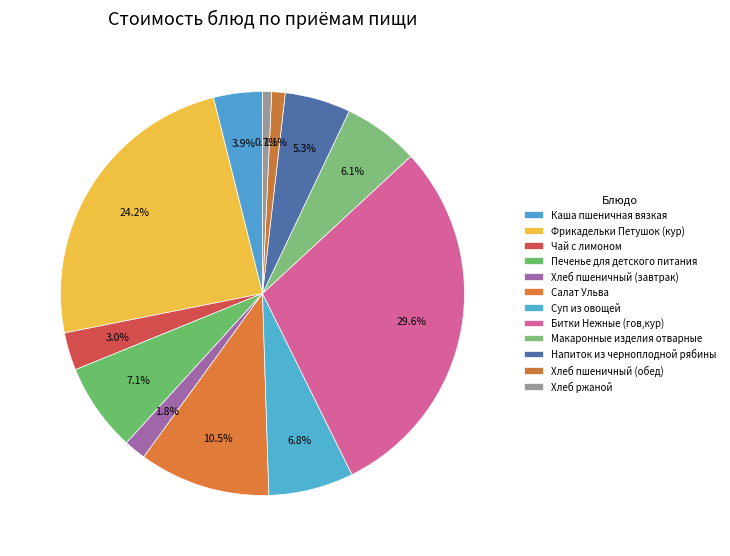

Do Чай с лимоном and Фрикадельки Петушок (кур) together represent more than half of the pie?

No